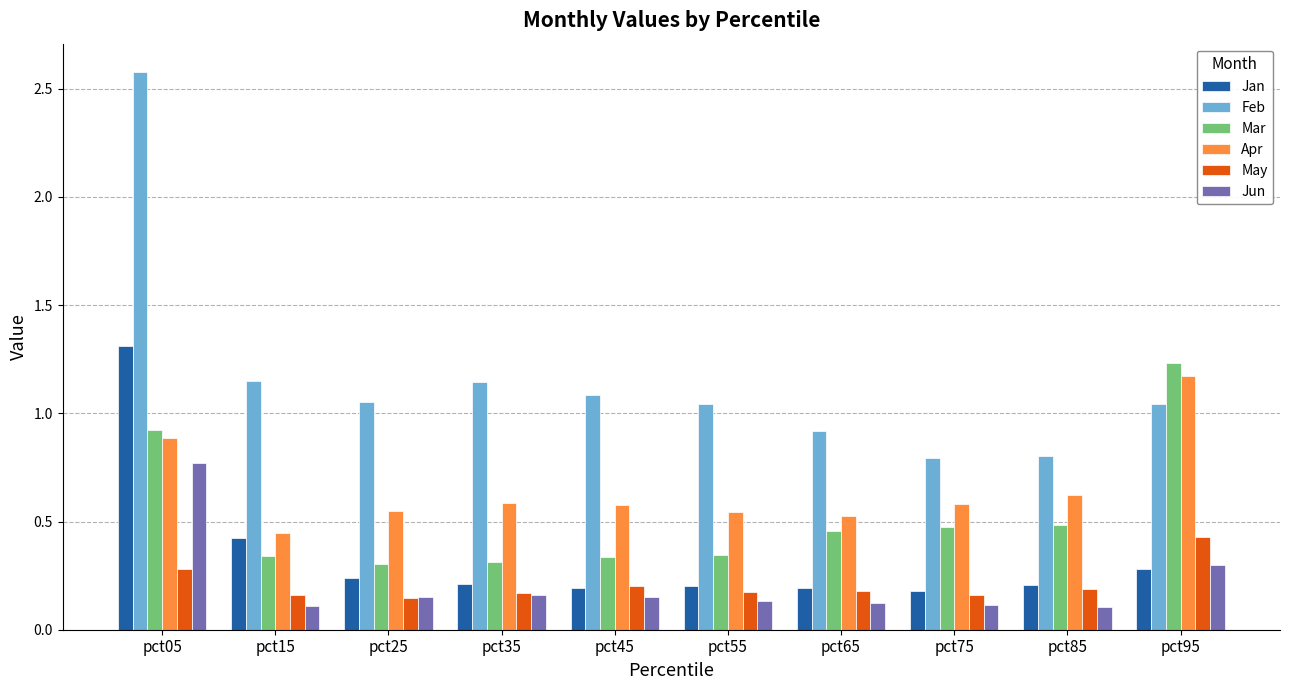

At which label does Jun reach its peak?

pct05